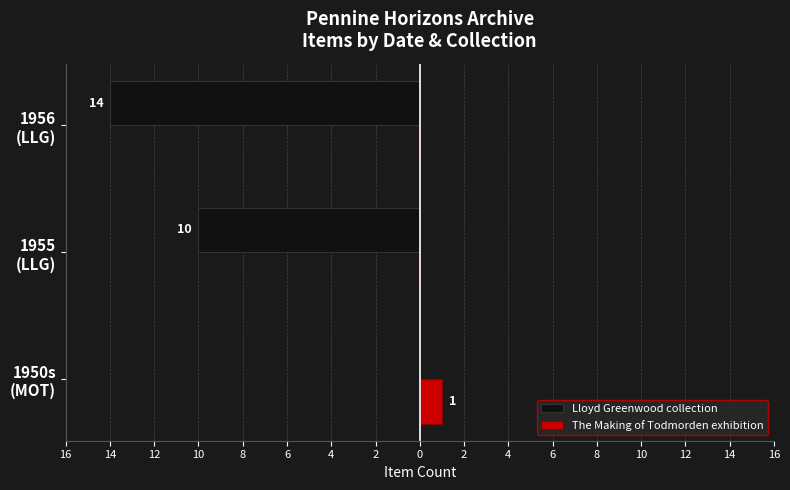

What are all the series names shown in the legend?

Lloyd Greenwood collection, The Making of Todmorden exhibition